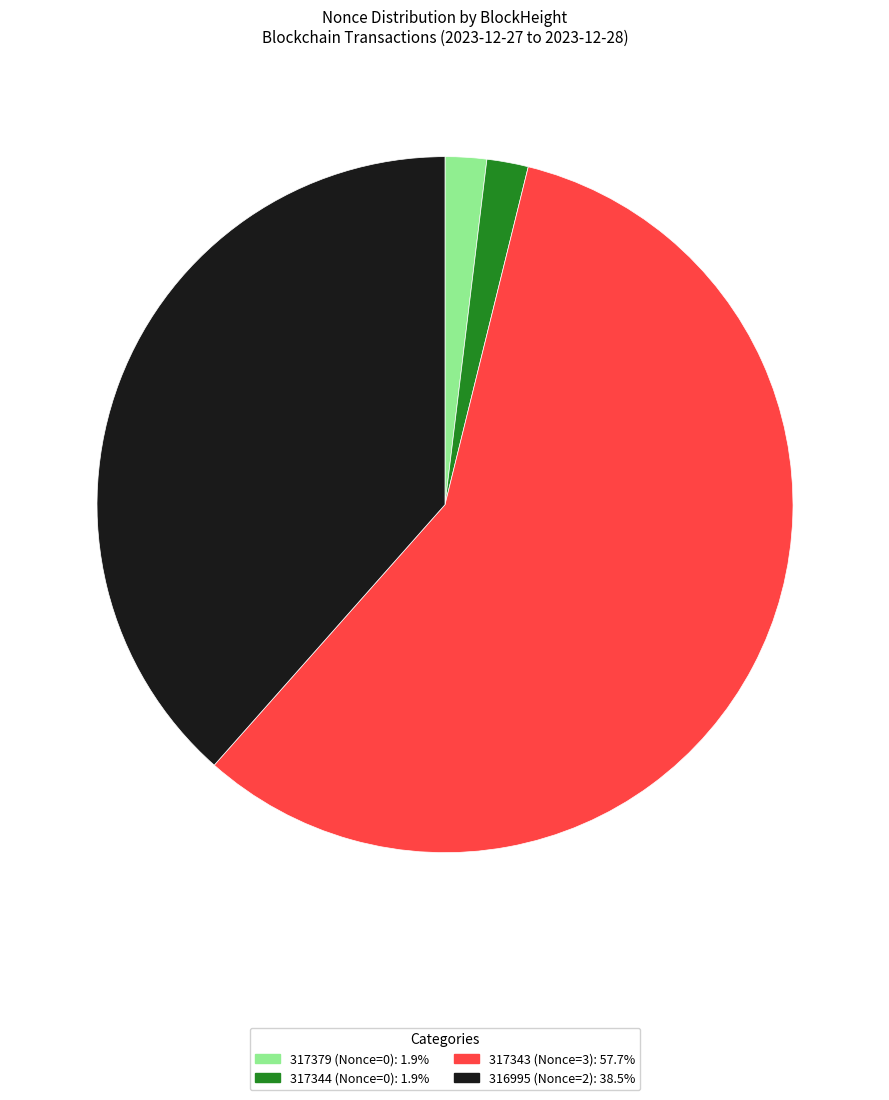

How many slices are in this pie chart?

4